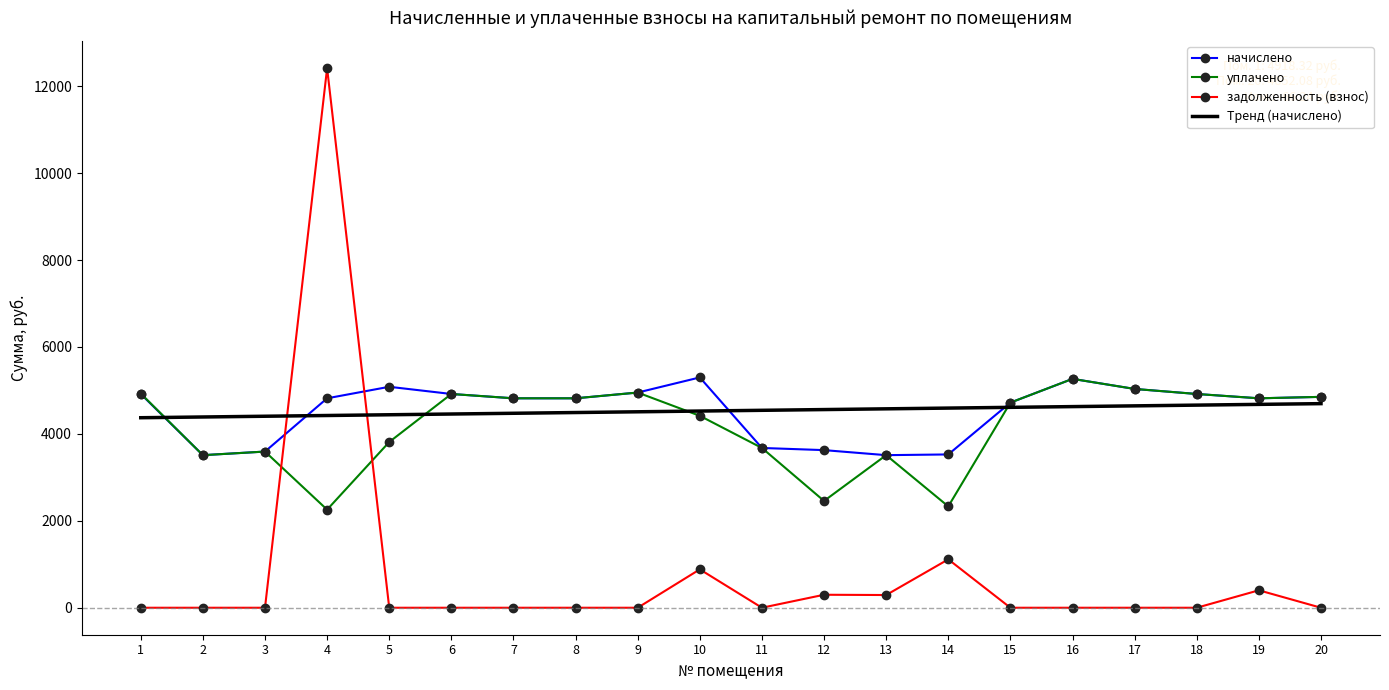

Is the value of Тренд (начислено) at 12 greater than the value of задолженность (взнос) at 5?

Yes